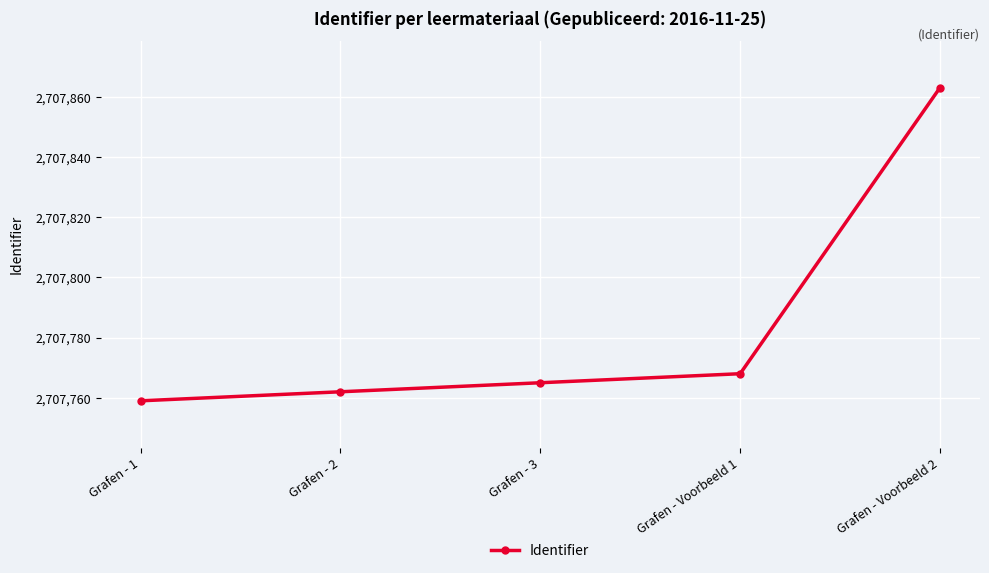

What is the sum of the values at Grafen - Voorbeeld 2 and Grafen - 1?

5415622